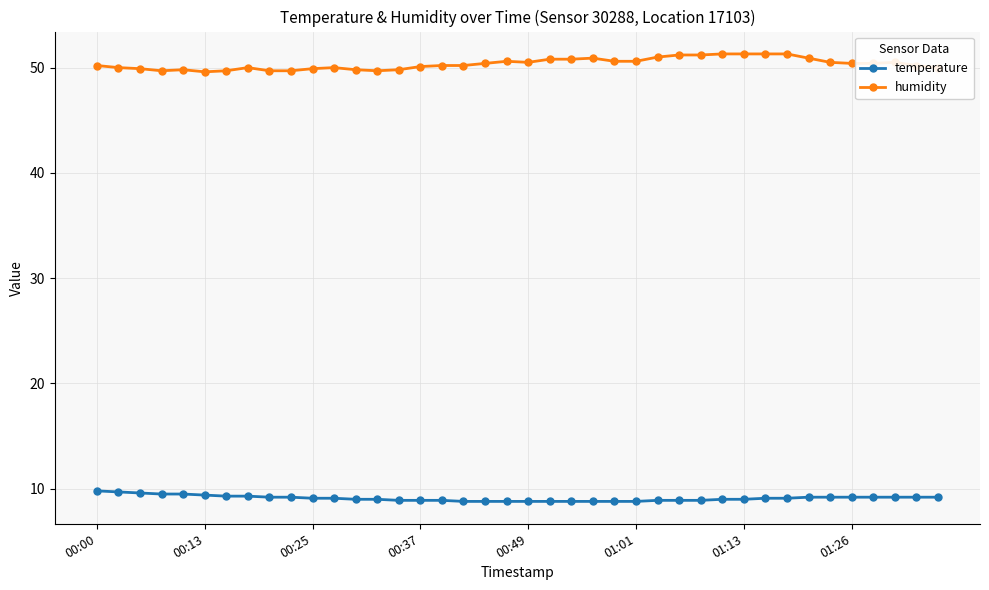

Is this an area chart (filled region under the line)?

No